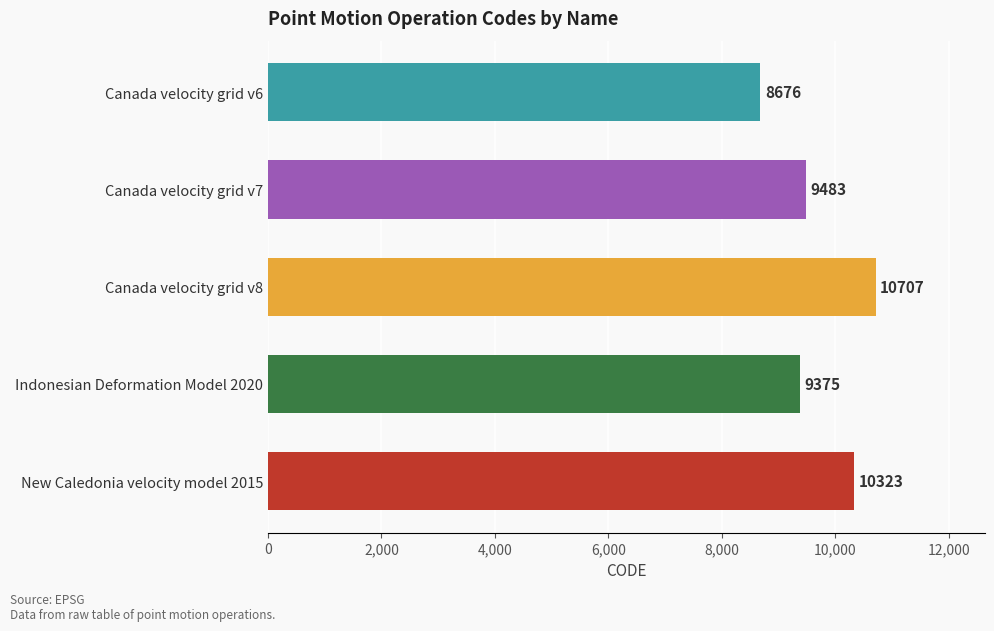

What is the smallest value displayed?

8676